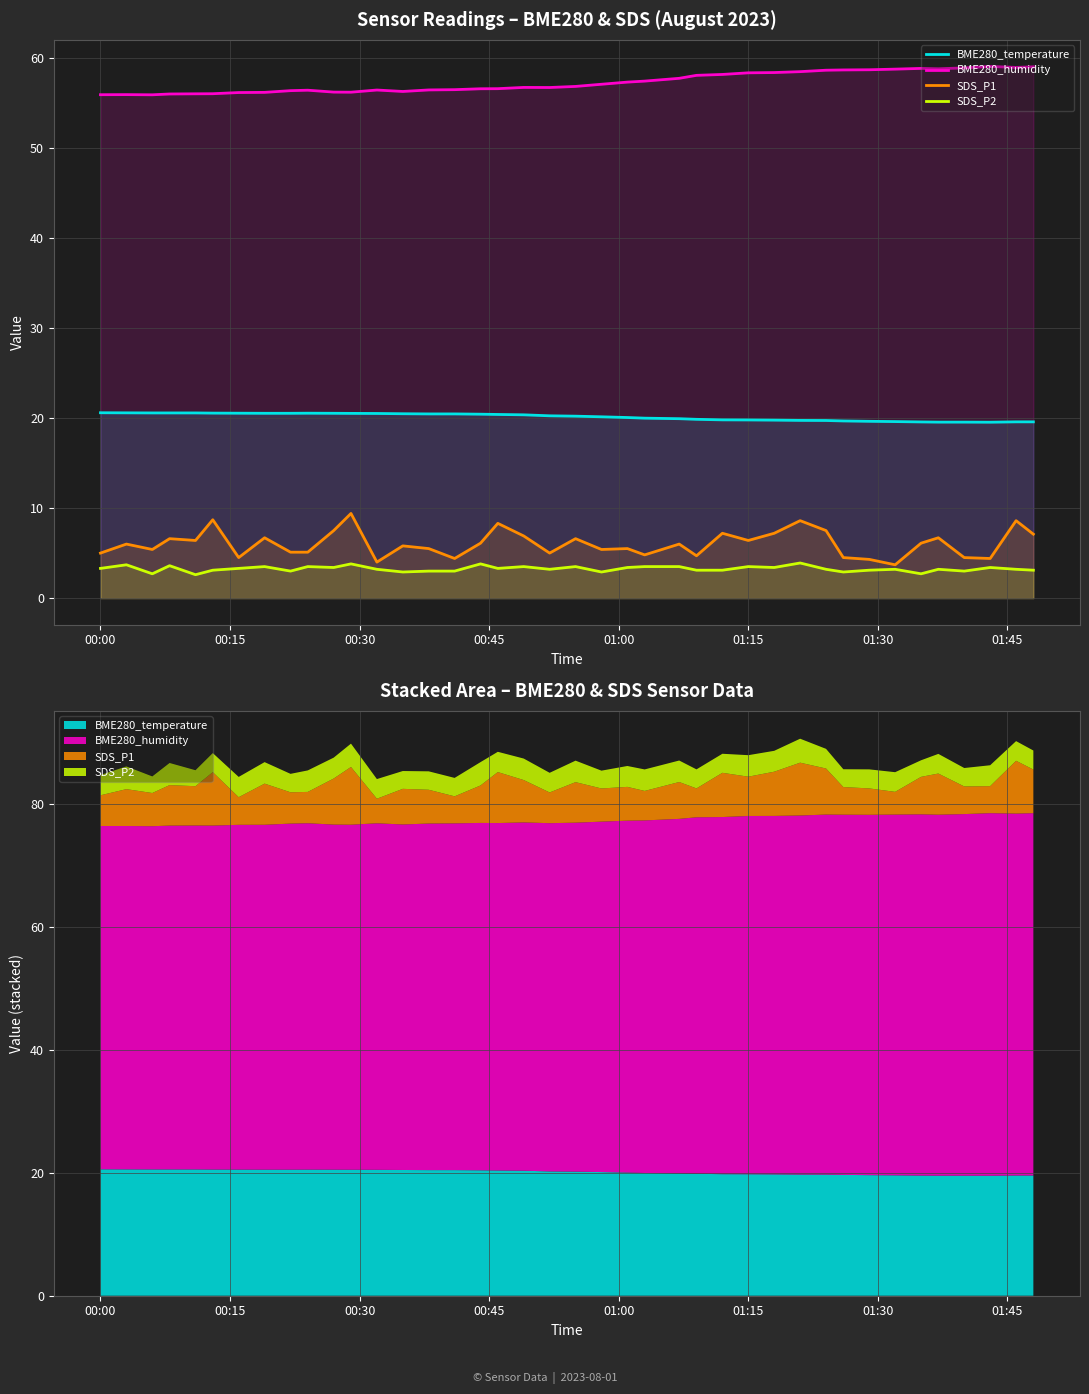

What is the value of the SDS_P1 point at the 3rd from the left?

5.4